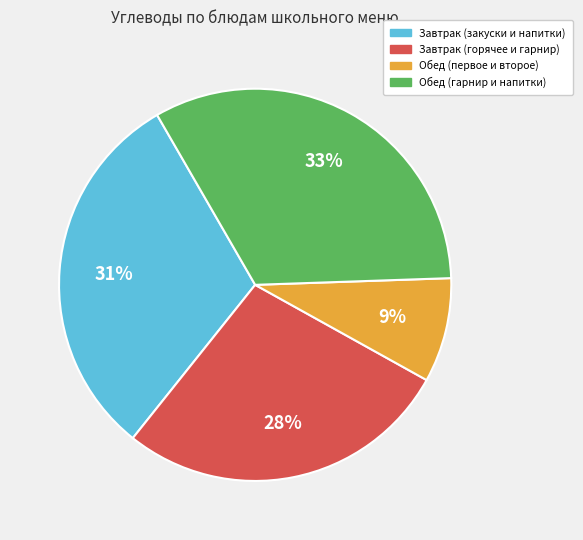

Count the number of slices in the pie.

4